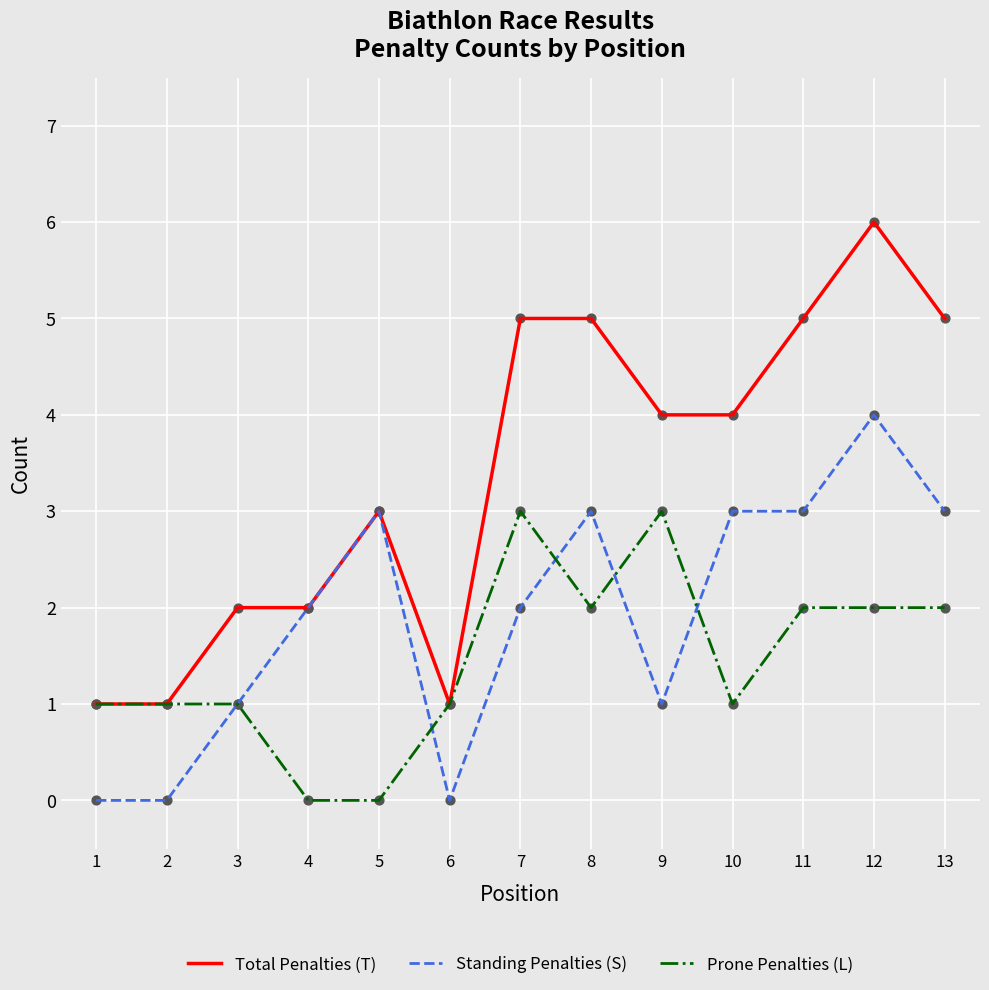

At which category is the sum across all series the highest?

12